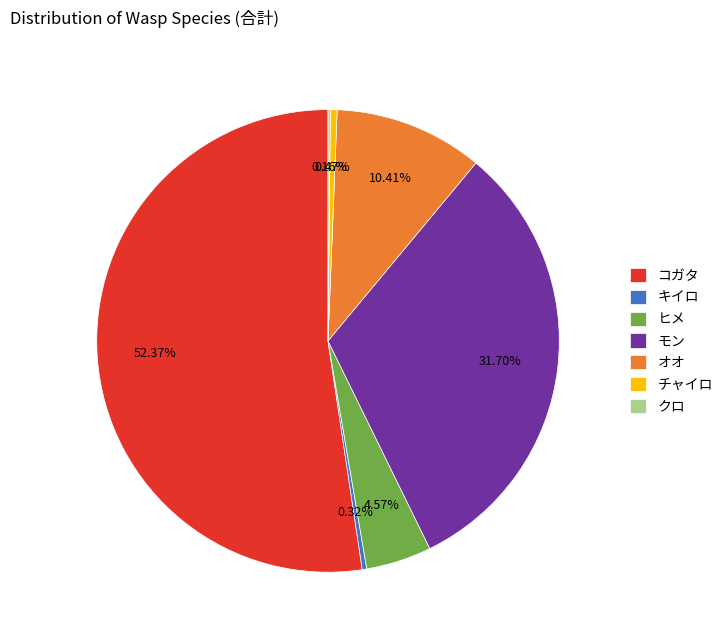

Does コガタ represent more than half of the total?

Yes